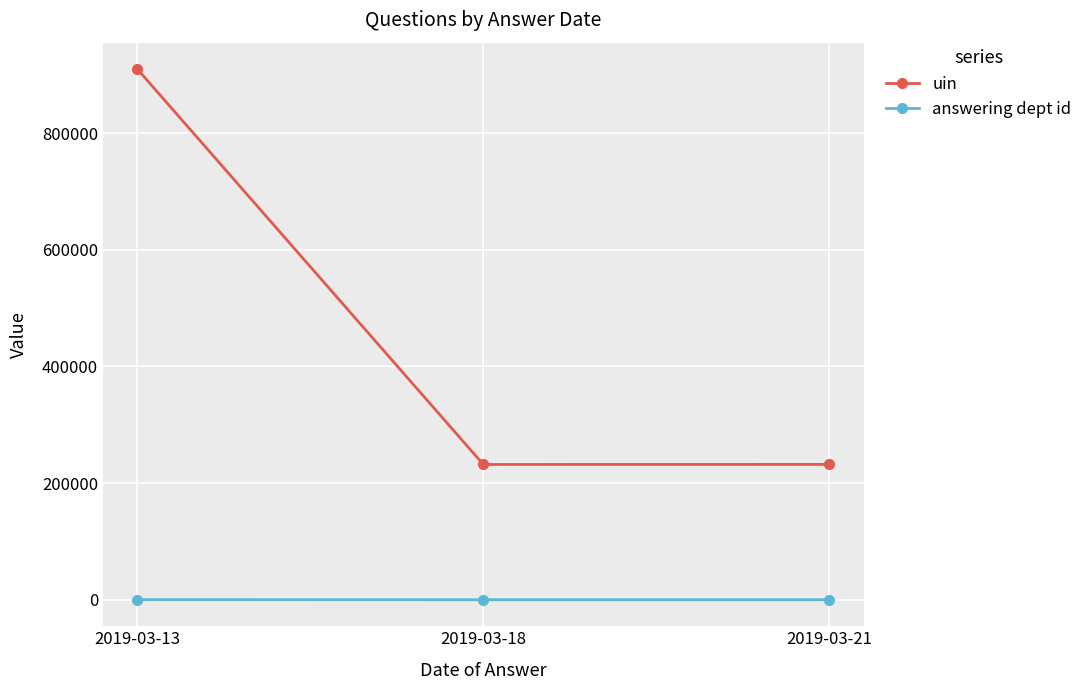

What is the minimum value for uin?

231921